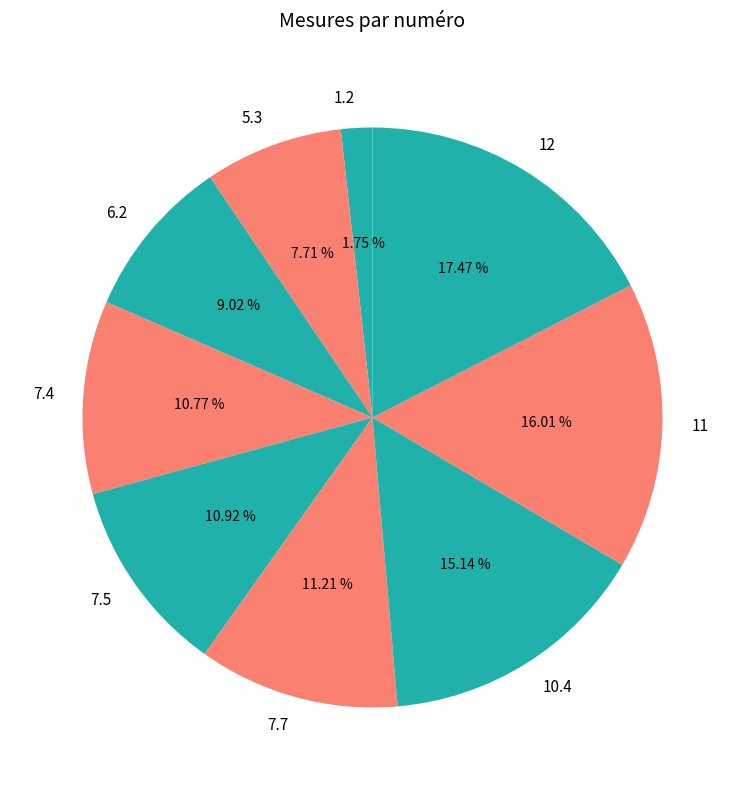

To the nearest percent, what percentage of the pie is 7.7?

11%